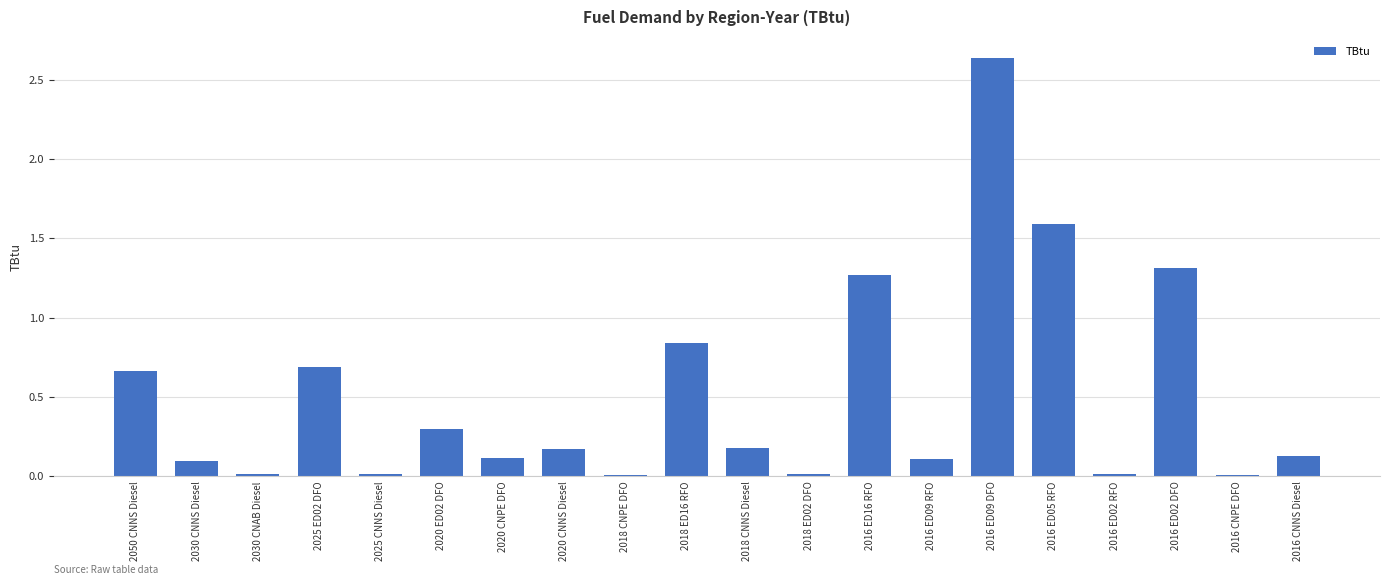

What is the label of the 6th bar from the left?

2020 ED02 DFO